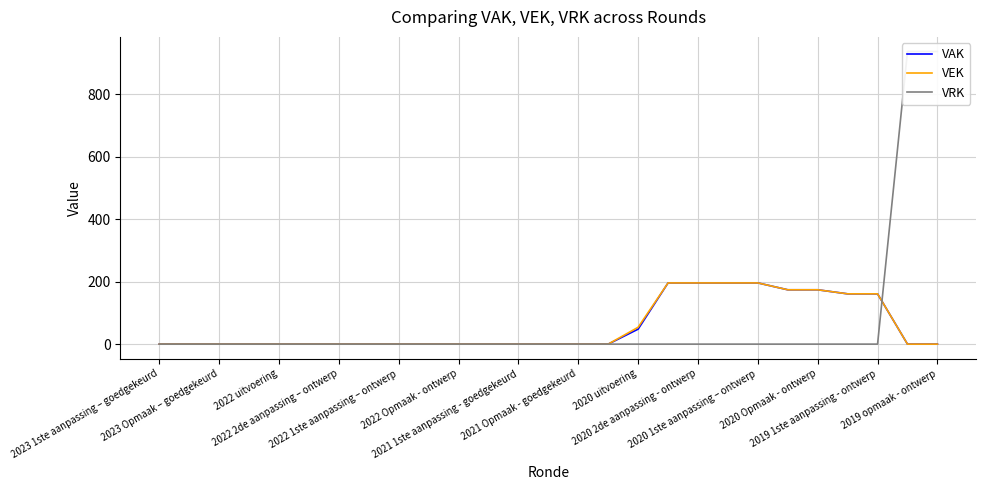

List the series in order of their peak value, highest first.

VRK, VAK, VEK